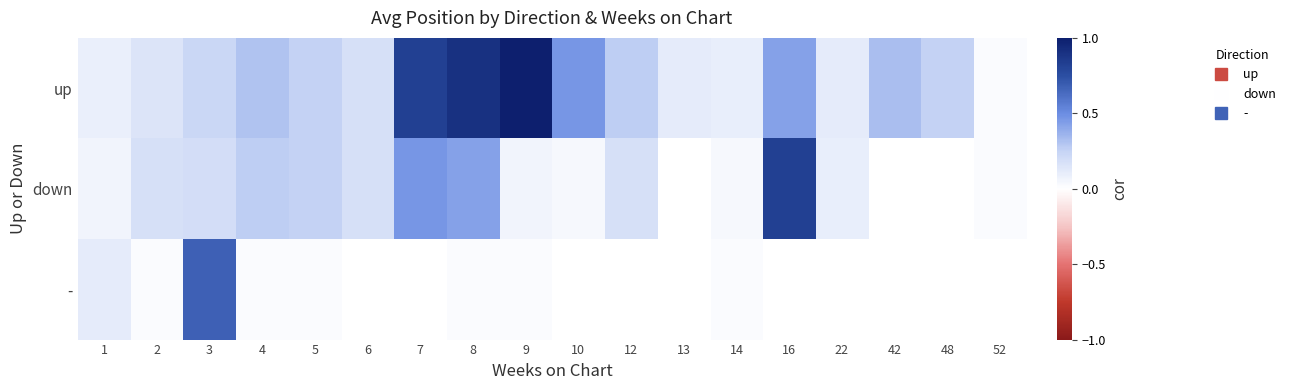

What is the difference between the highest and lowest values at 9?

1.0